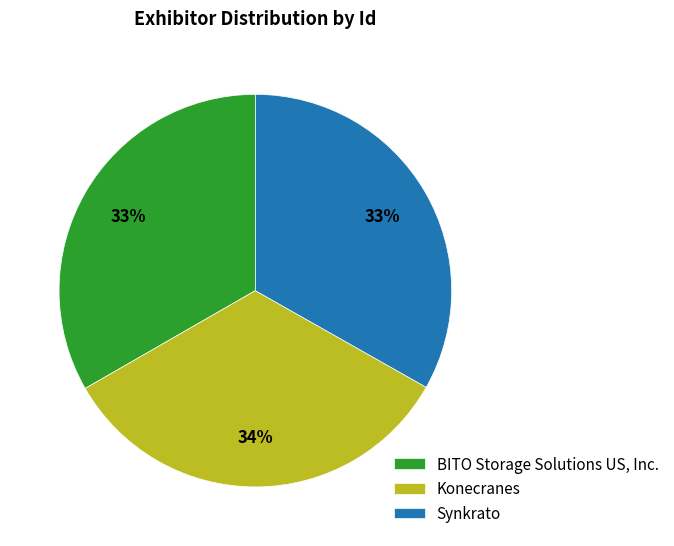

Is the sum of Synkrato and Konecranes greater than half?

Yes